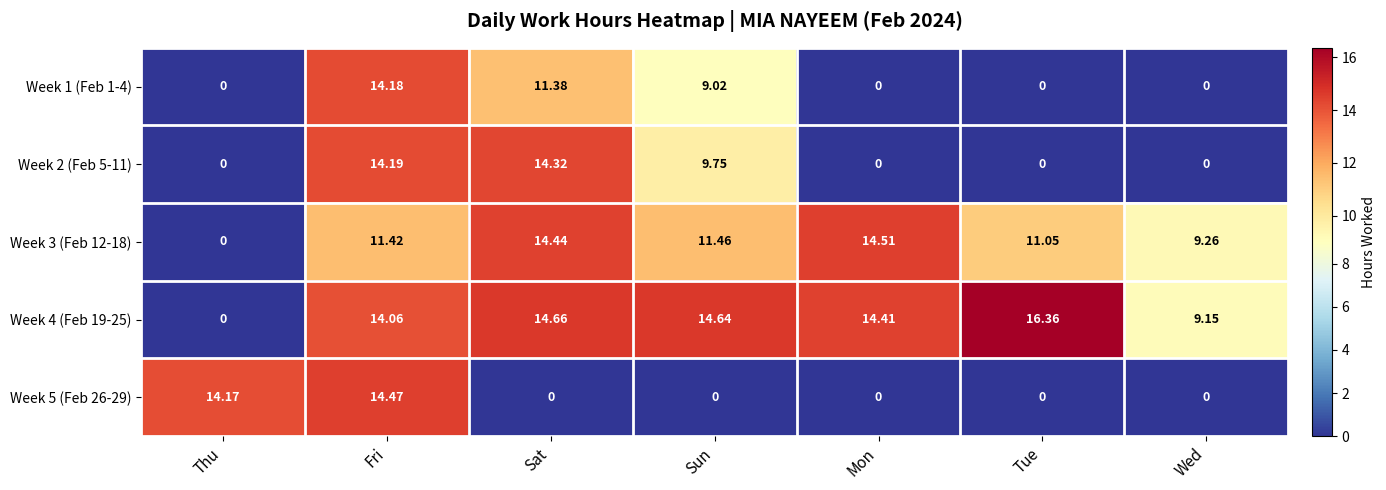

Is the value of Week 3 (Feb 12-18) at Tue greater than the value of Week 1 (Feb 1-4) at Wed?

Yes